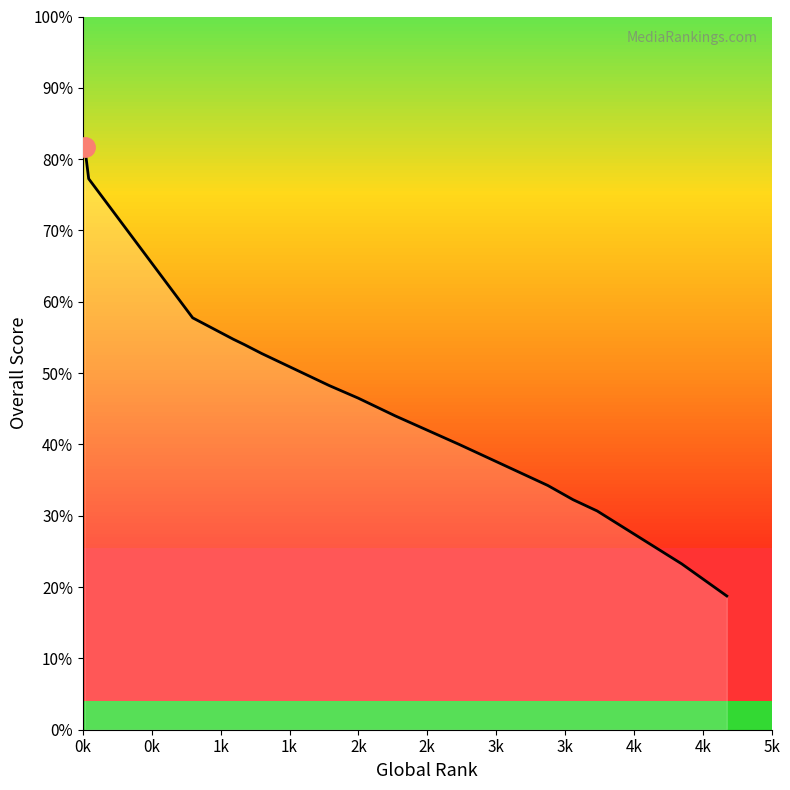

What is the difference between the maximum and minimum values?

63.0